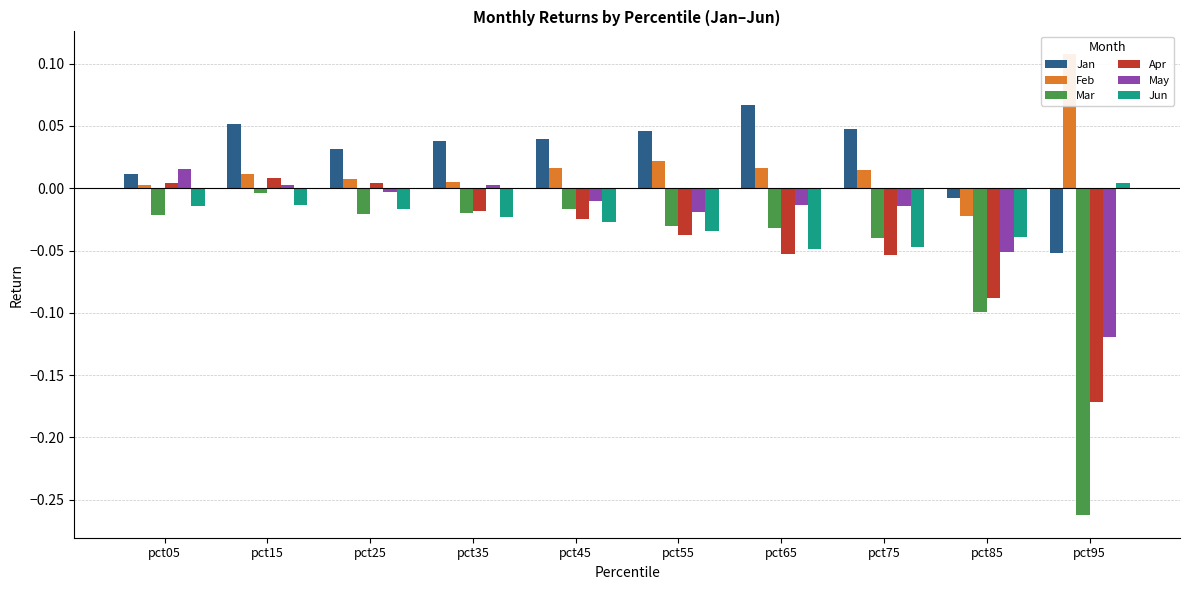

Rank the series at pct25 from lowest to highest value.

Mar, Jun, May, Apr, Feb, Jan